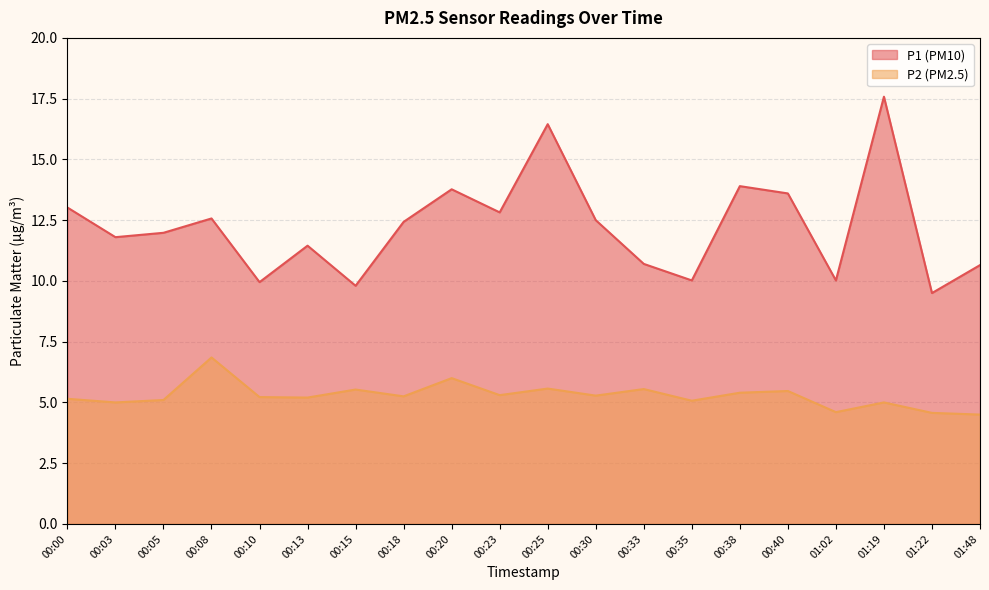

How many values in the P2 series exceed 5?

15